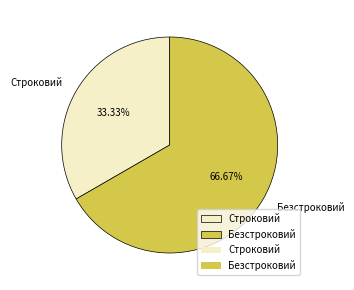

The Строковий slice represents 33% of the pie. True or false?

True